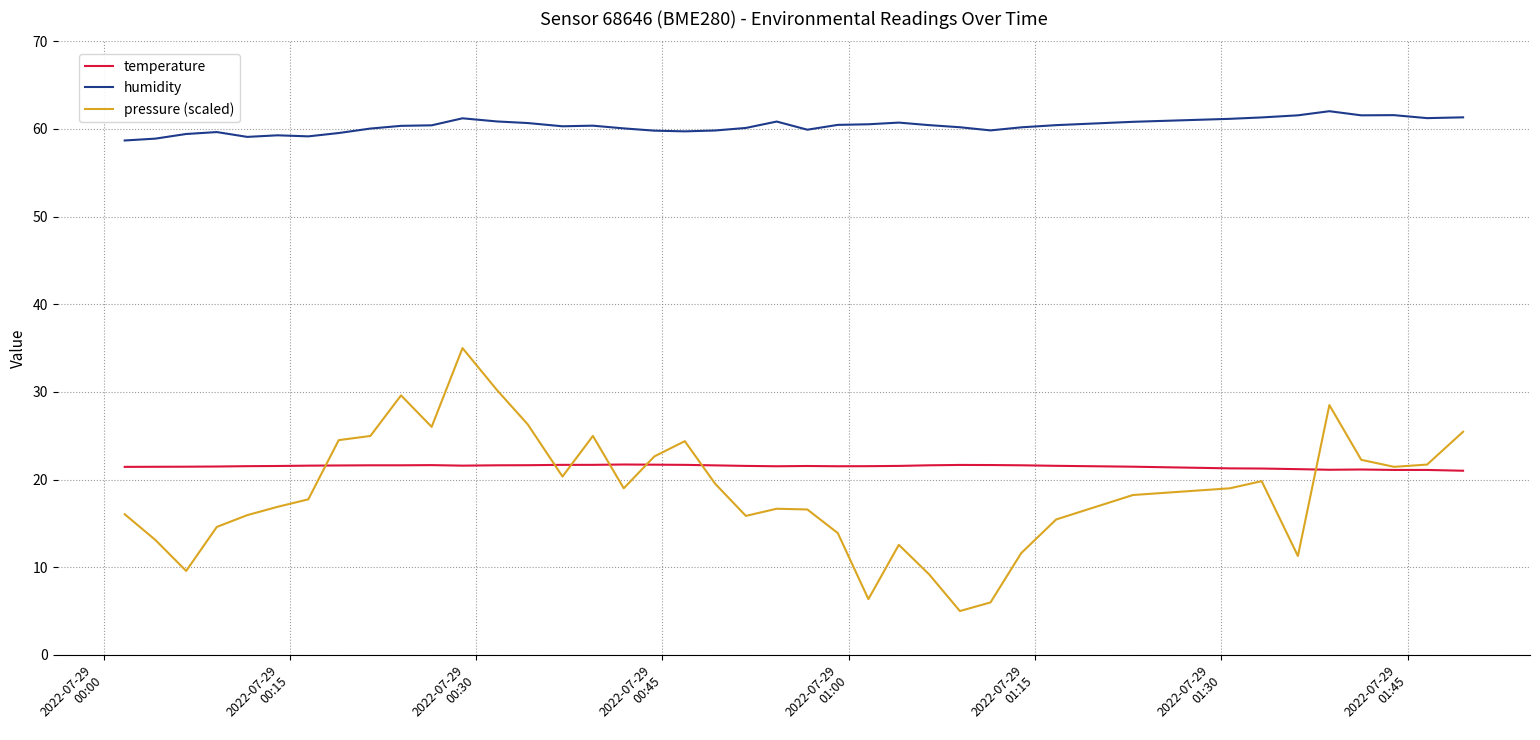

Which series has the largest total across all categories?

humidity